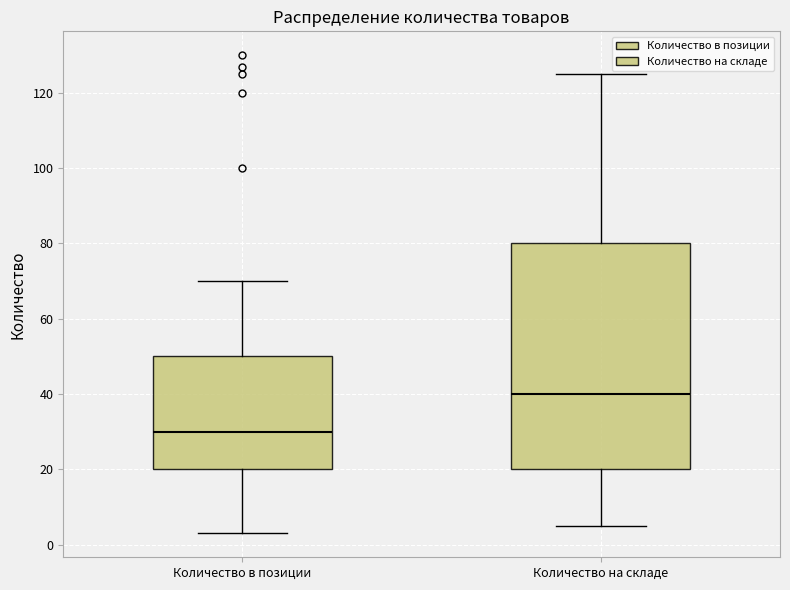

Reading left to right, read every box against the y-axis: the position of its median line, the range the box covers, and the ends of its whiskers. The values are not printed on the chart, so give them approximately, as read against the axis.

Количество в позиции: median 30, box 20 to 50, whiskers 4 to 70
Количество на складе: median 40, box 20 to 80, whiskers 6 to 126